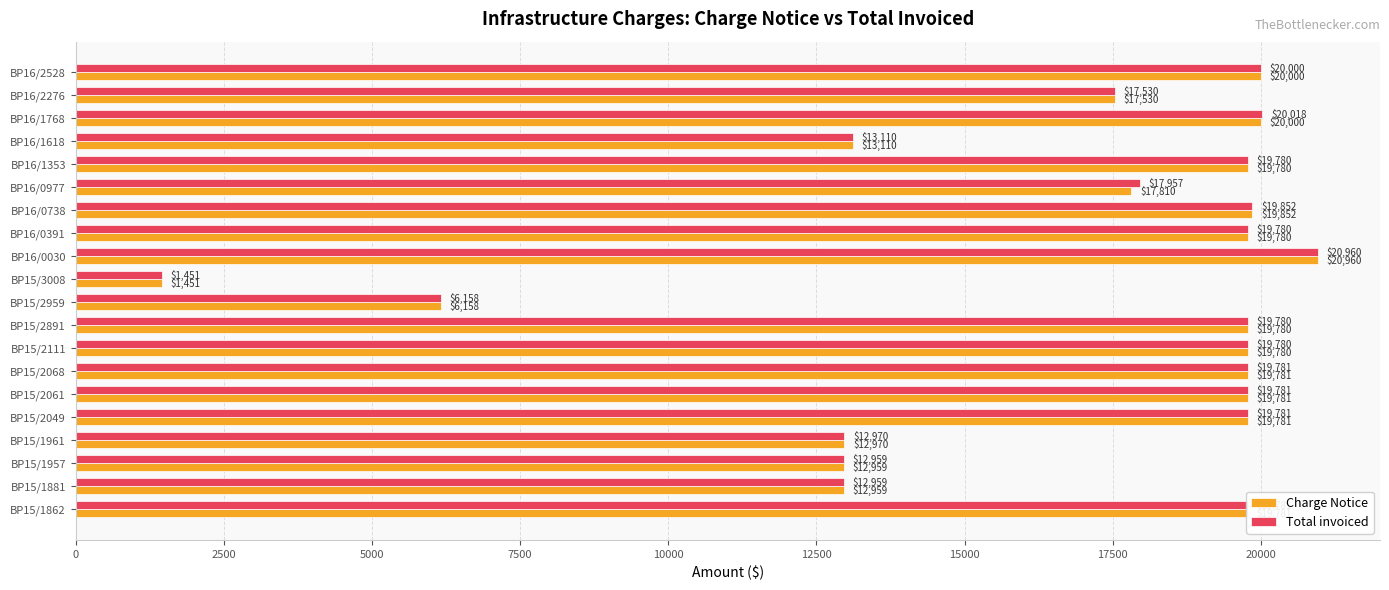

Which label corresponds to the largest value in the chart?

BP16/0030